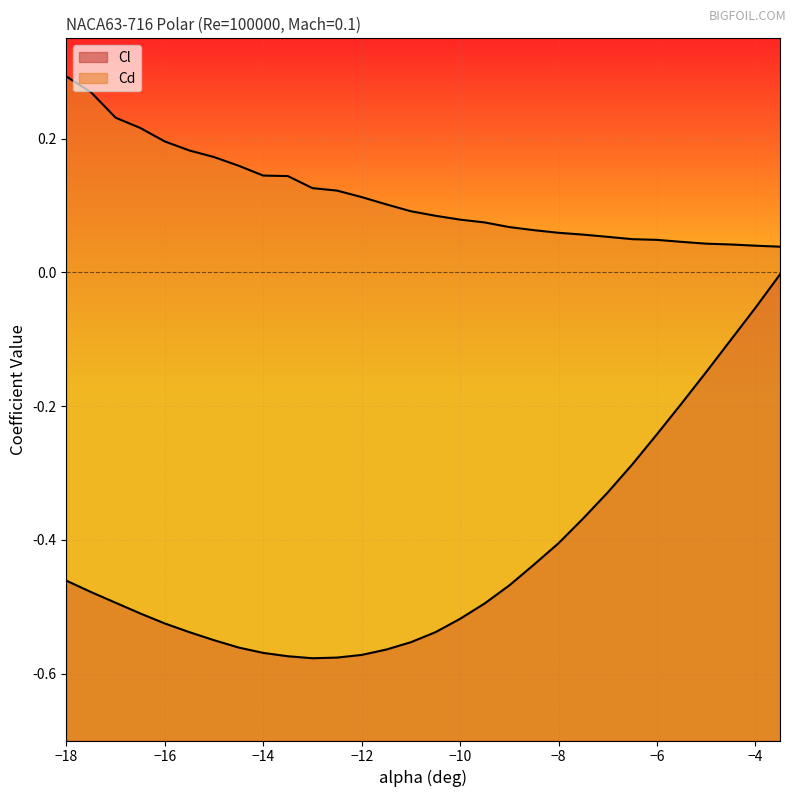

How many lines are shown in the chart?

2